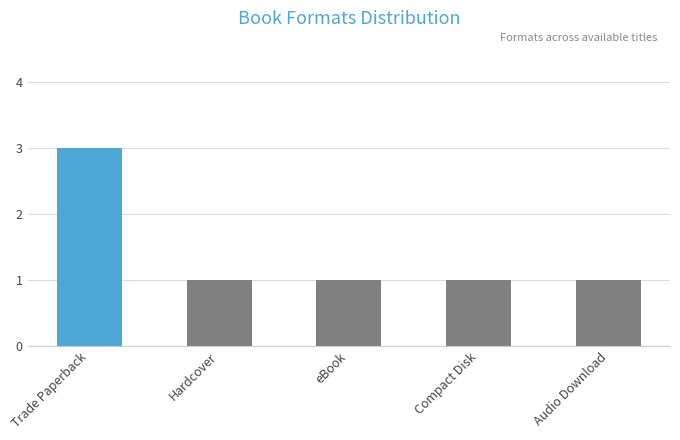

What is the sum of the values at Trade Paperback and Hardcover?

4